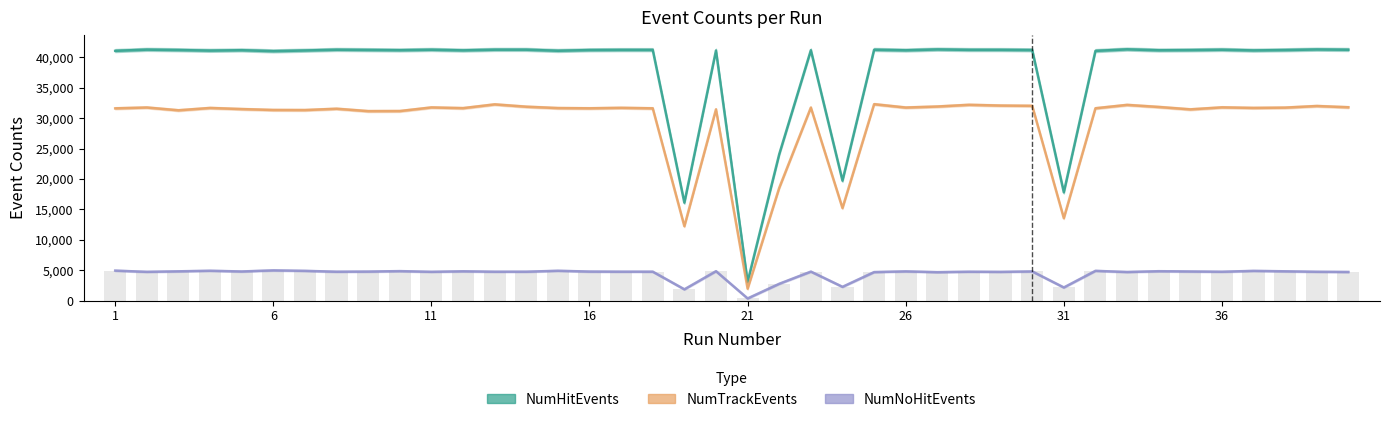

How many bars are there in each group?

3